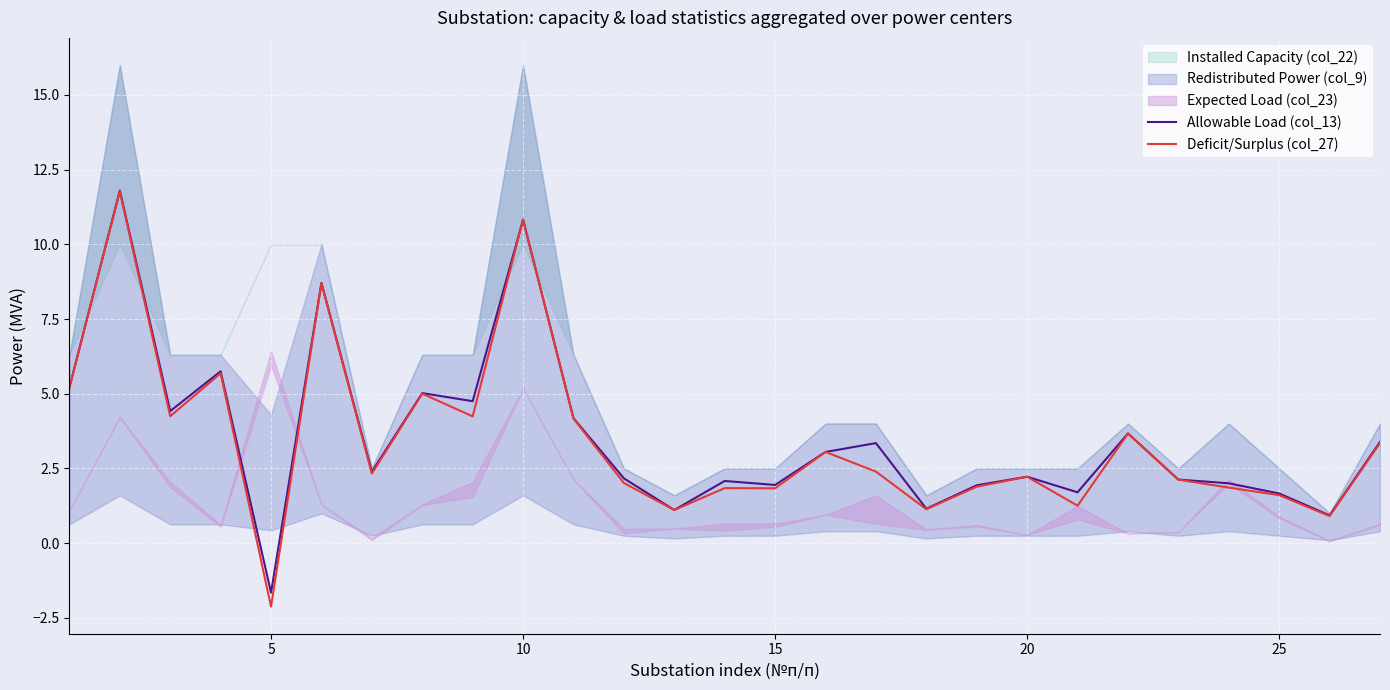

What is the minimum value for Allowable Load (col_13)?

-1.7